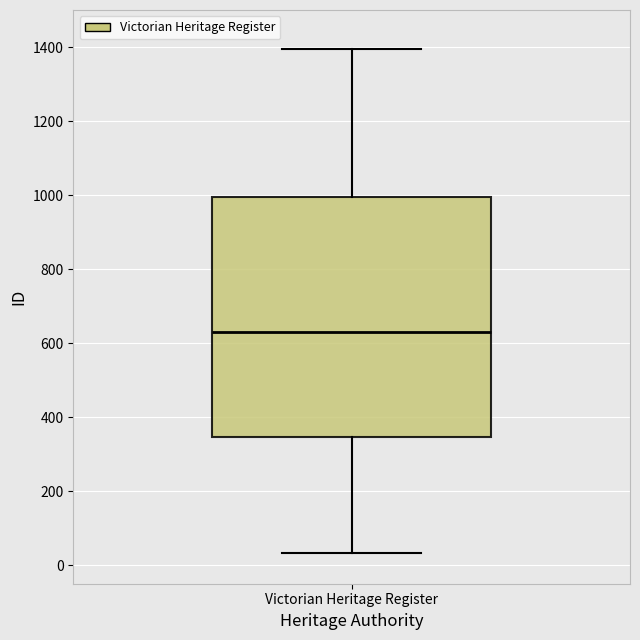

Where is the upper edge of the box for Victorian Heritage Register on the y-axis? The values are not printed on the chart, so give them approximately, as read against the axis.

1000